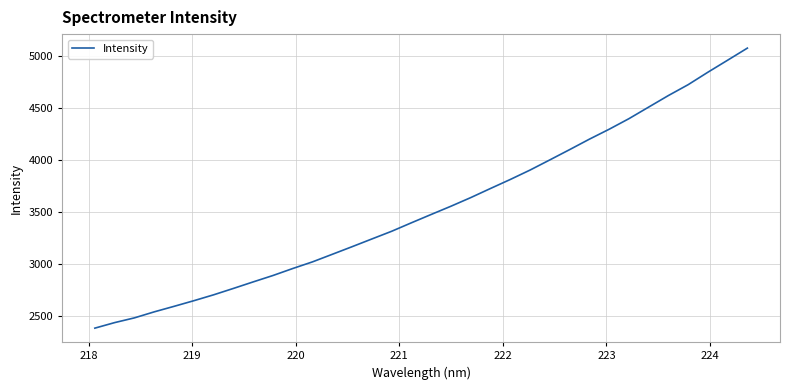

How many series are shown in this chart?

1